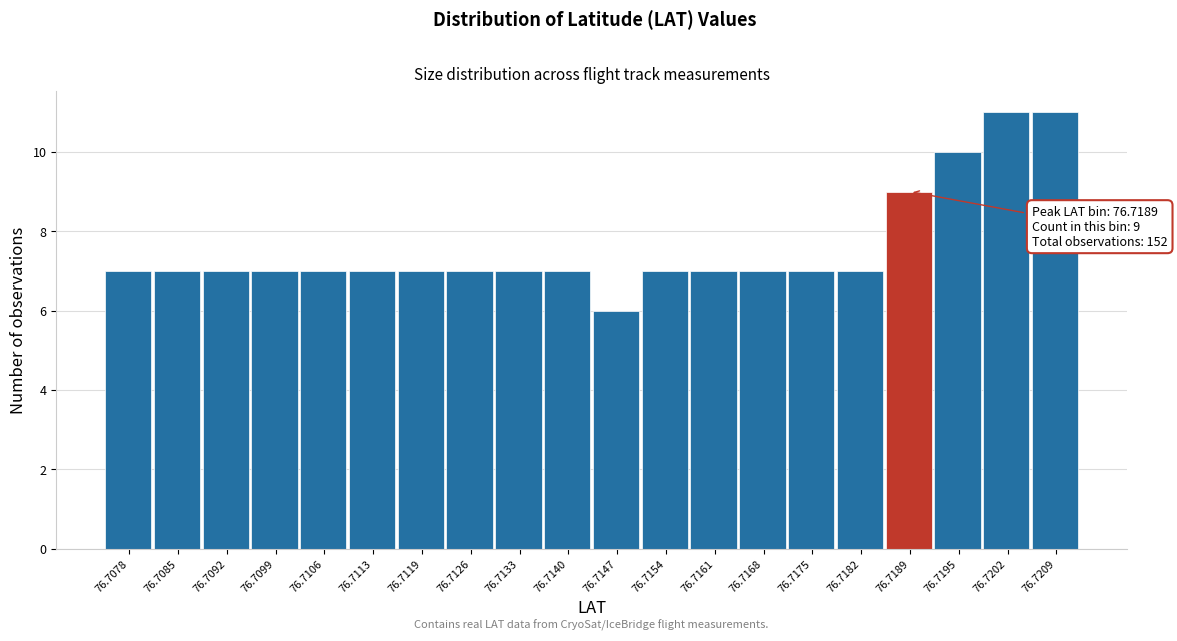

Reading left to right, what are all the values shown in this chart?

76.7078=7	76.7085=7	76.7092=7	76.7099=7	76.7106=7	76.7113=7	76.7119=7	76.7126=7	76.7133=7	76.7140=7	76.7147=6	76.7154=7	76.7161=7	76.7168=7	76.7175=7	76.7182=7	76.7189=9	76.7195=10	76.7202=11	76.7209=11